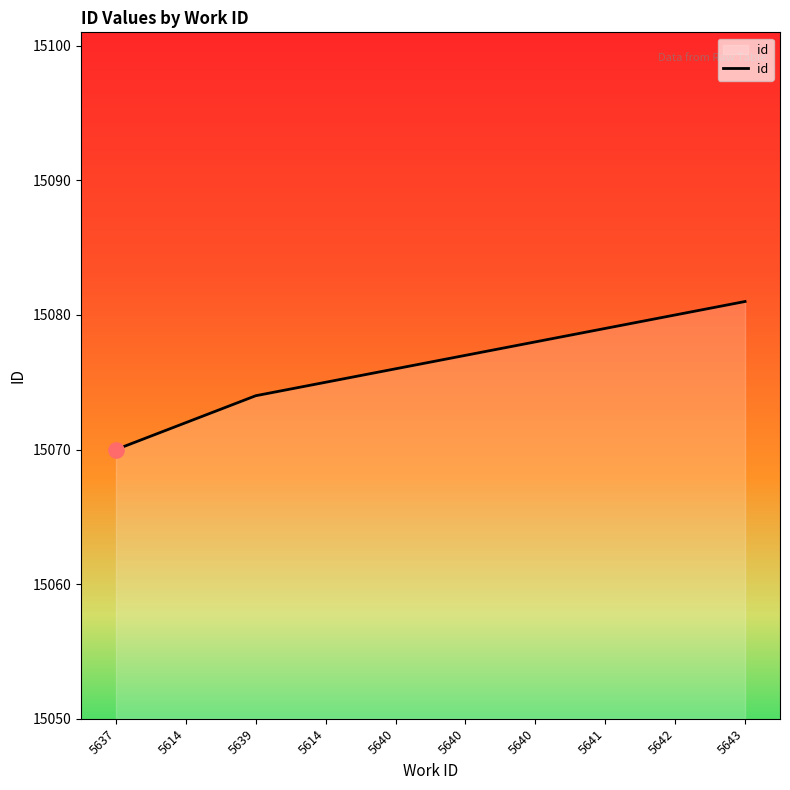

Approximately how many times larger is the value at 5643 compared to 5640?

1.0